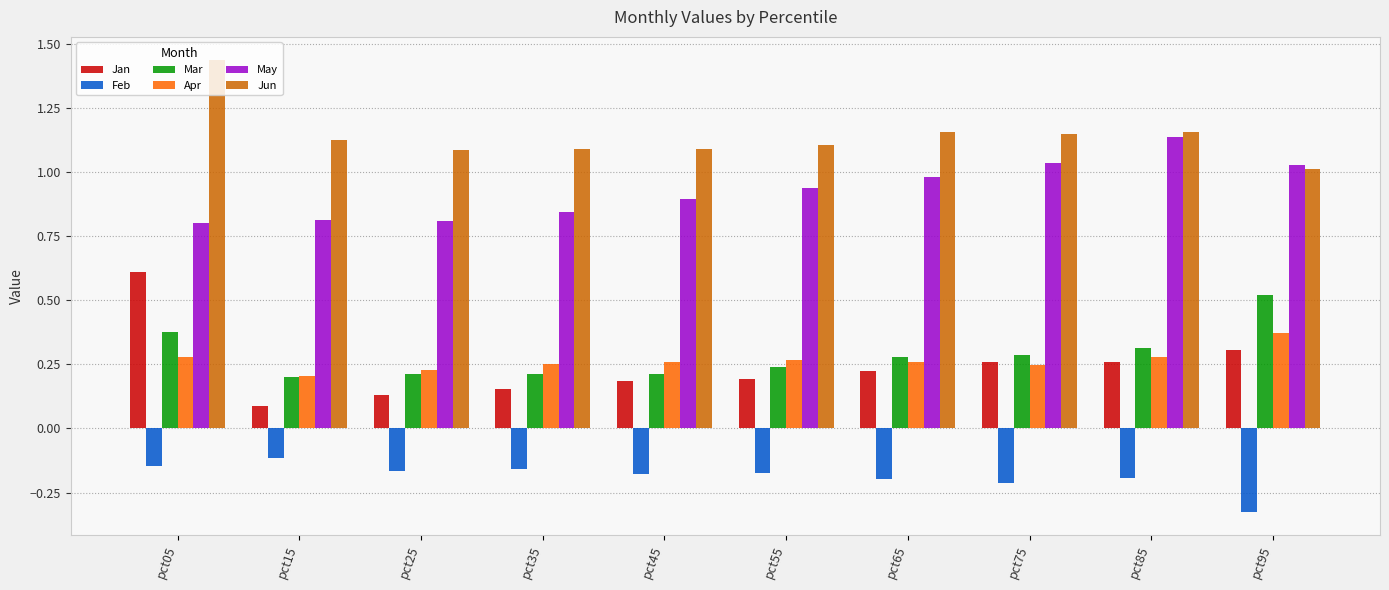

Is the value of Apr at pct65 greater than the value of Jan at pct95?

No